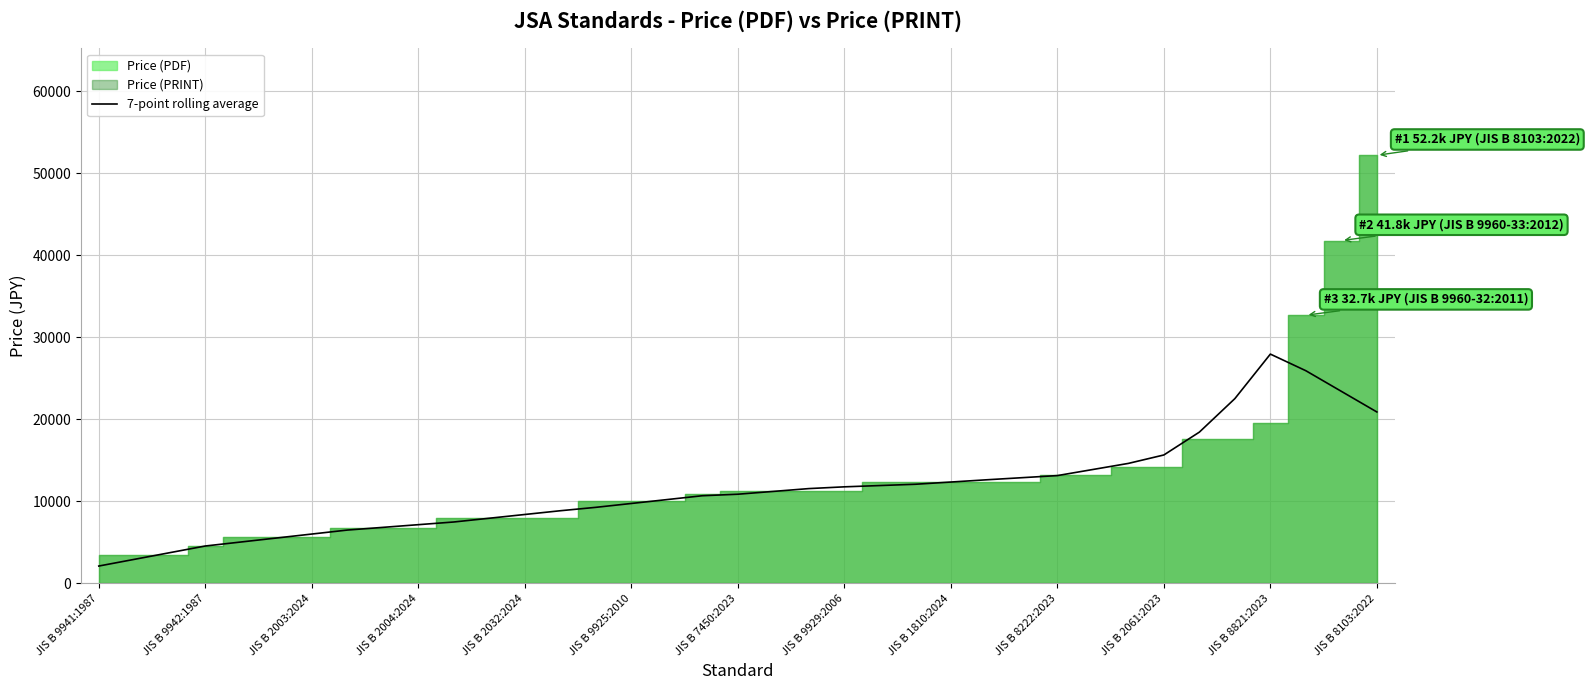

True or false: there are more than 1 points higher than both neighbors.

False